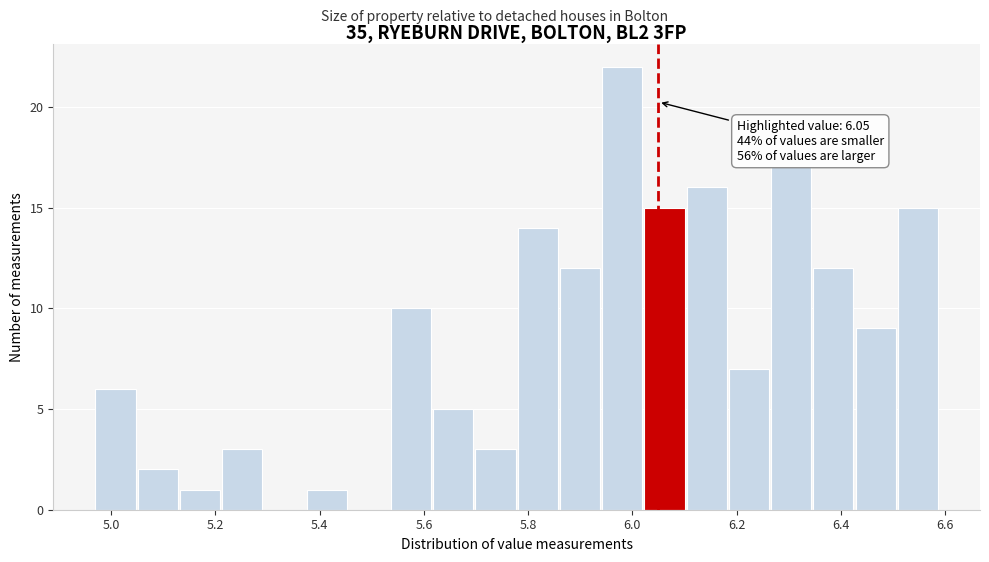

Which range on the x-axis has the tallest bar?

5.94 to 6.02